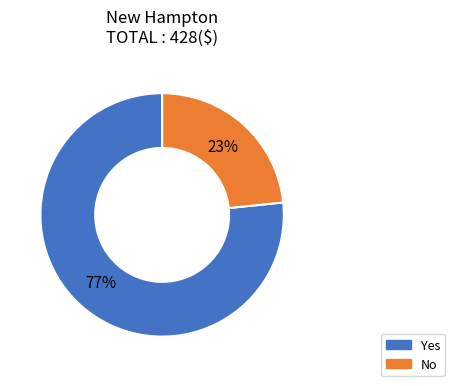

To the nearest percent, what portion does No represent?

23%